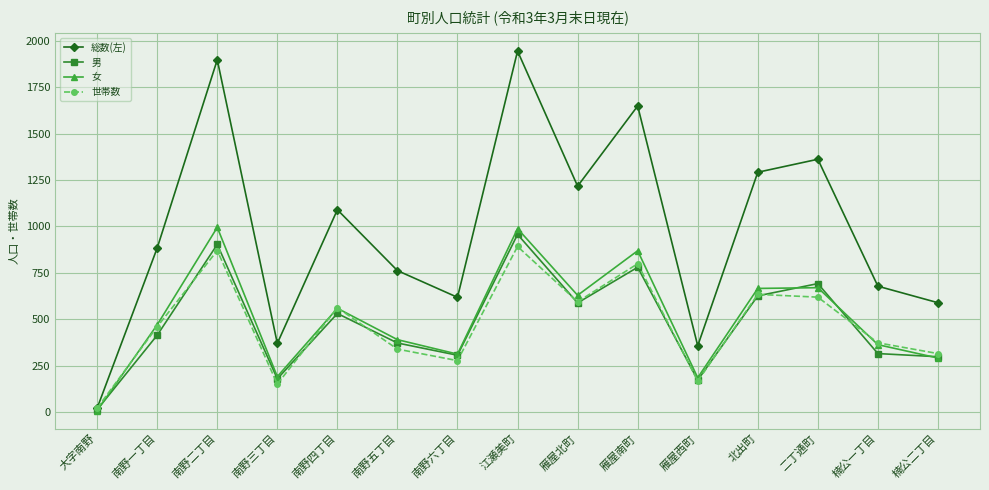

In 総数(左), how many points are lower than both neighbors (excluding endpoints)?

4